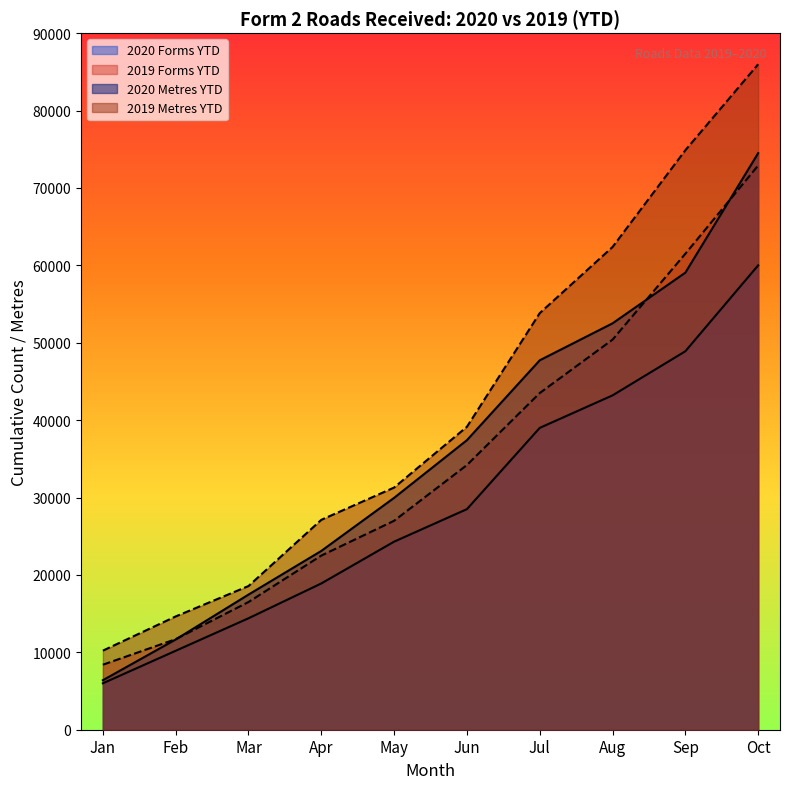

The value of 2020 Metres YTD at May is 13560. True or false?

False